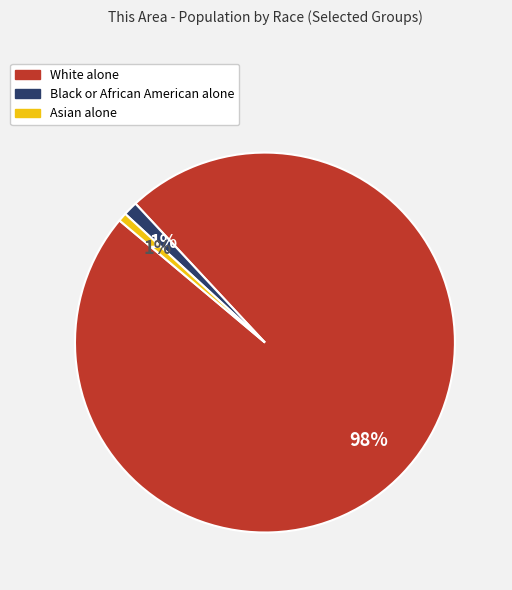

Between White alone and Black or African American alone, which is larger?

White alone